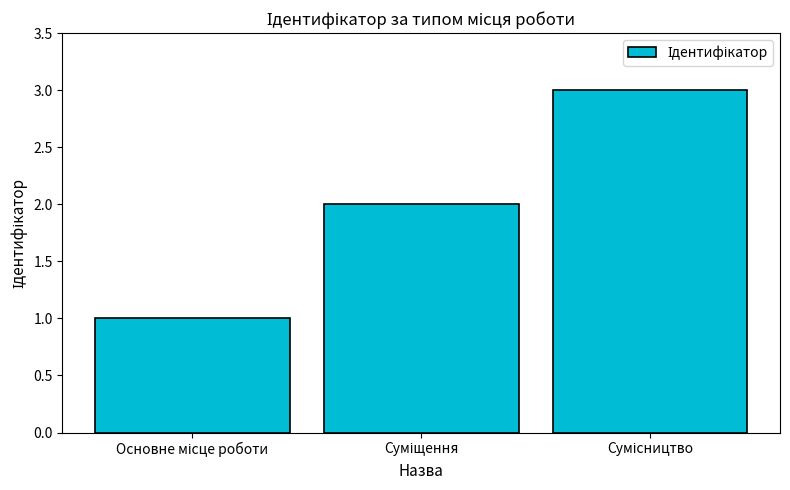

What is the sum of all values?

6